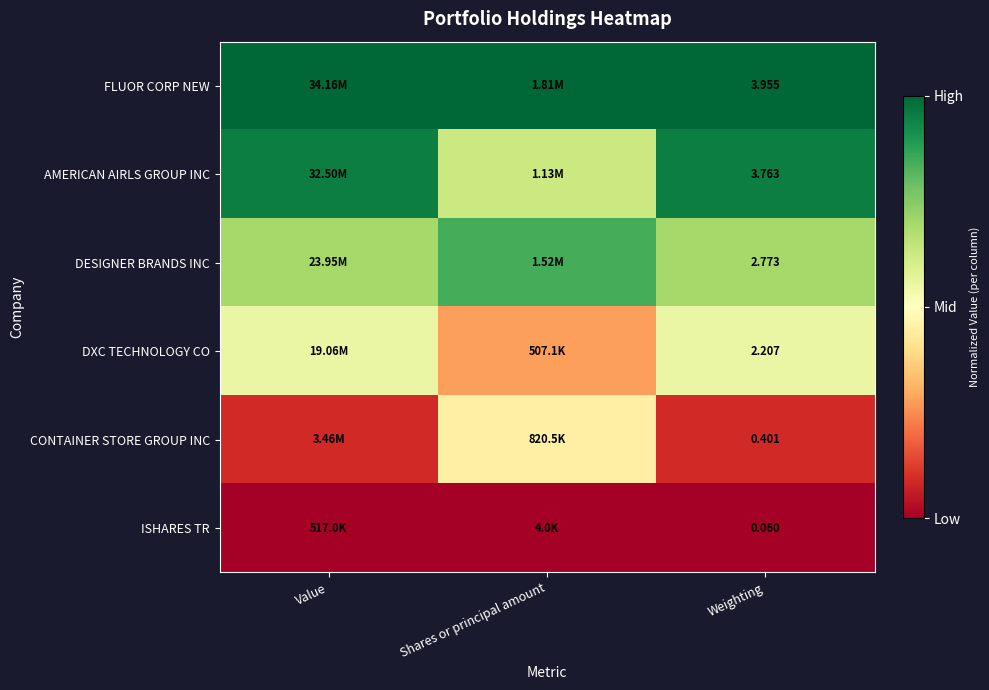

Rank the series at Weighting from highest to lowest value.

FLUOR CORP NEW, AMERICAN AIRLS GROUP INC, DESIGNER BRANDS INC, DXC TECHNOLOGY CO, CONTAINER STORE GROUP INC, ISHARES TR